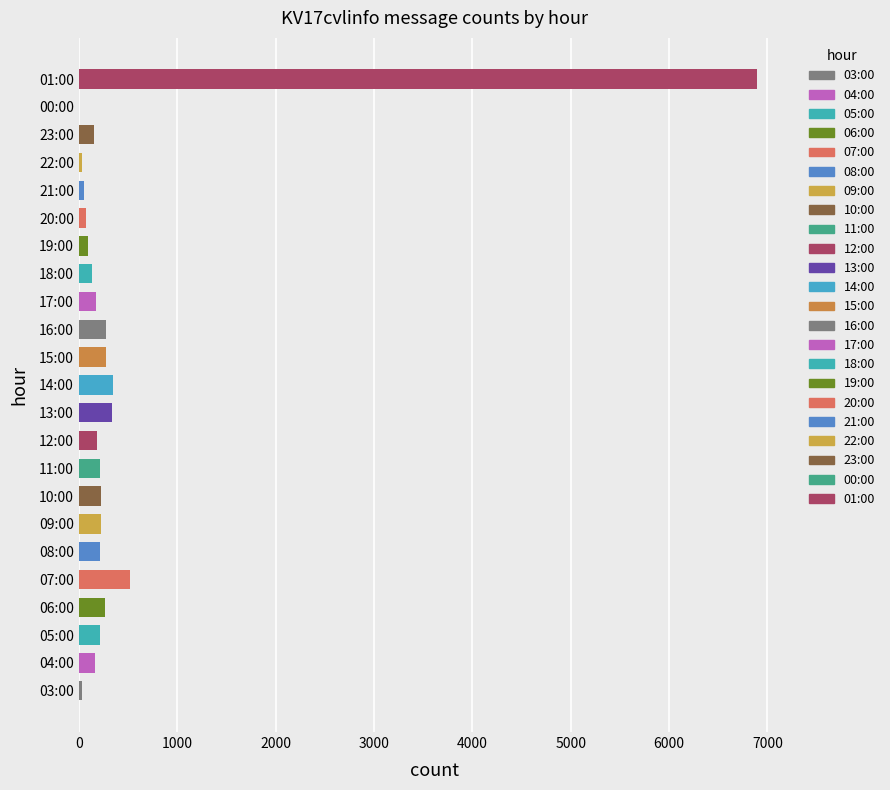

Where is the data nearest to the value 3446?

07:00